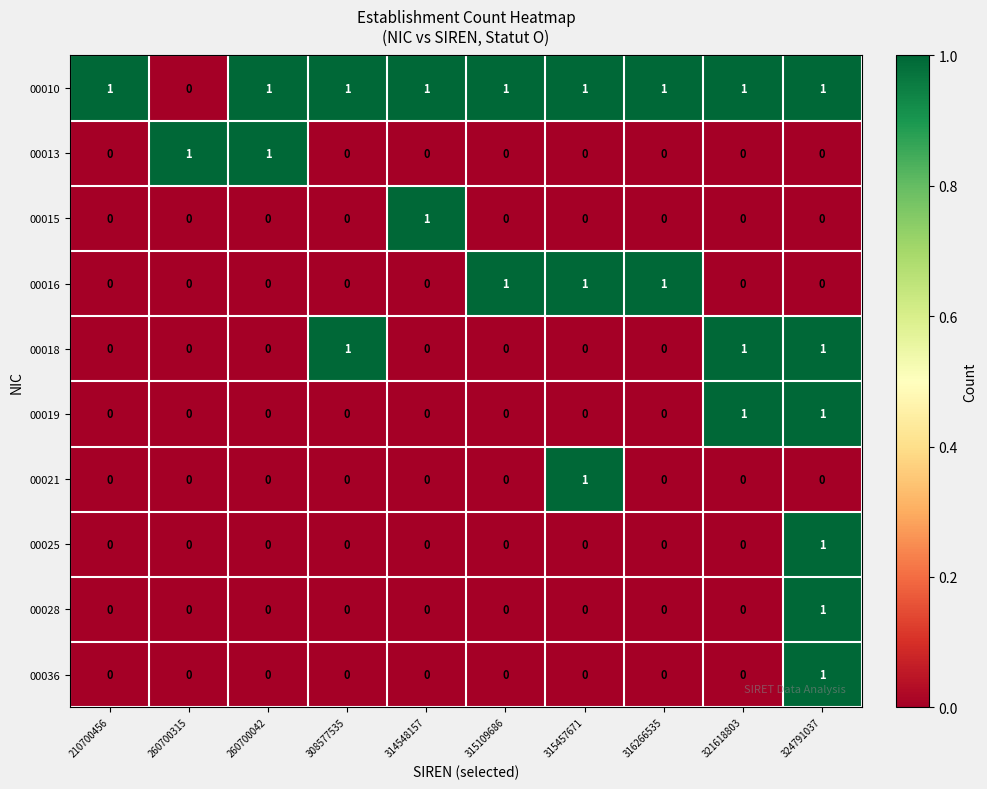

Between 210700456 and 308577535, which series saw the biggest shift?

00018